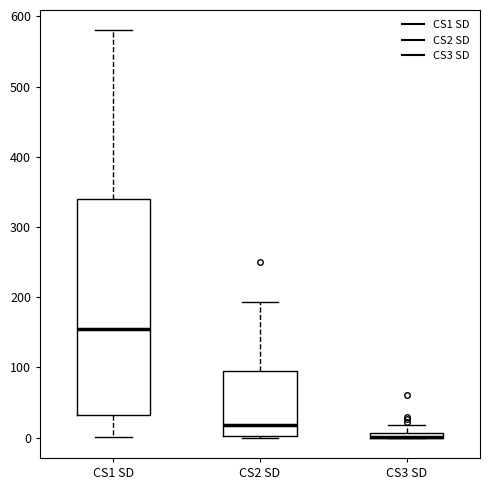

Where does the upper whisker of the box for CS3 SD end on the y-axis? The values are not printed on the chart, so give them approximately, as read against the axis.

20